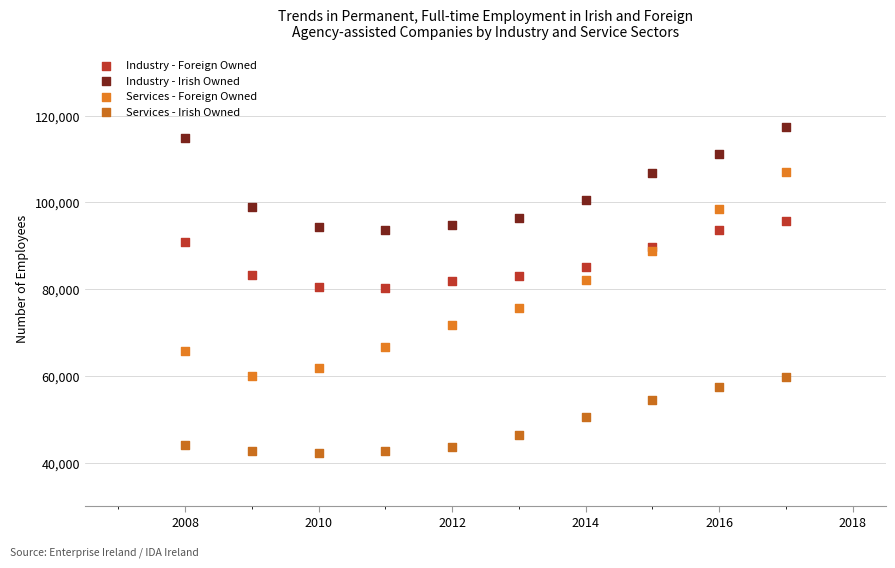

Which series reaches the maximum Y coordinate?

Industry - Irish Owned